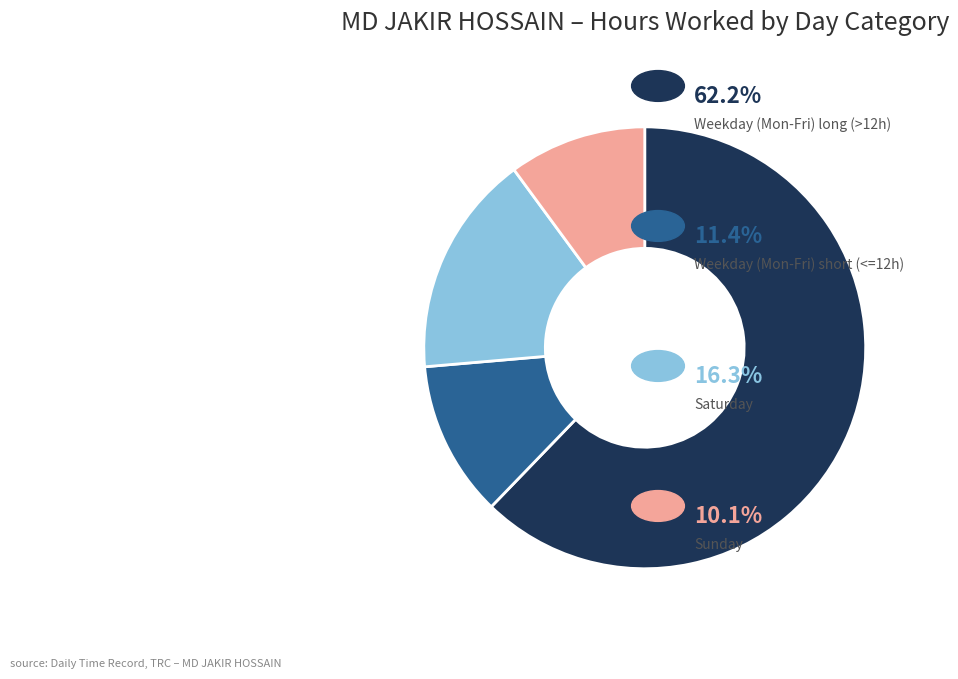

Count the number of slices in the pie.

4